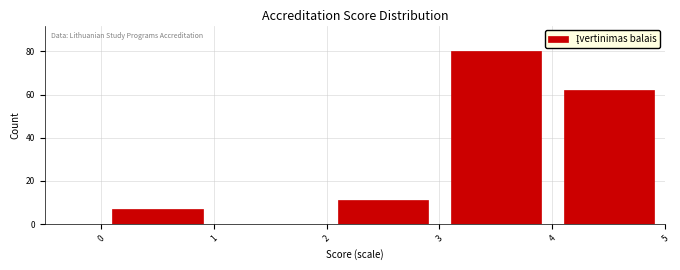

Reading left to right, transcribe this chart: for each bar, give the range it covers on the x-axis and its height. The values are not printed on the chart, so give them approximately, as read against the axis.

0 to 1: 8
1 to 2: 0
2 to 3: 12
3 to 4: 80
4 to 5: 62